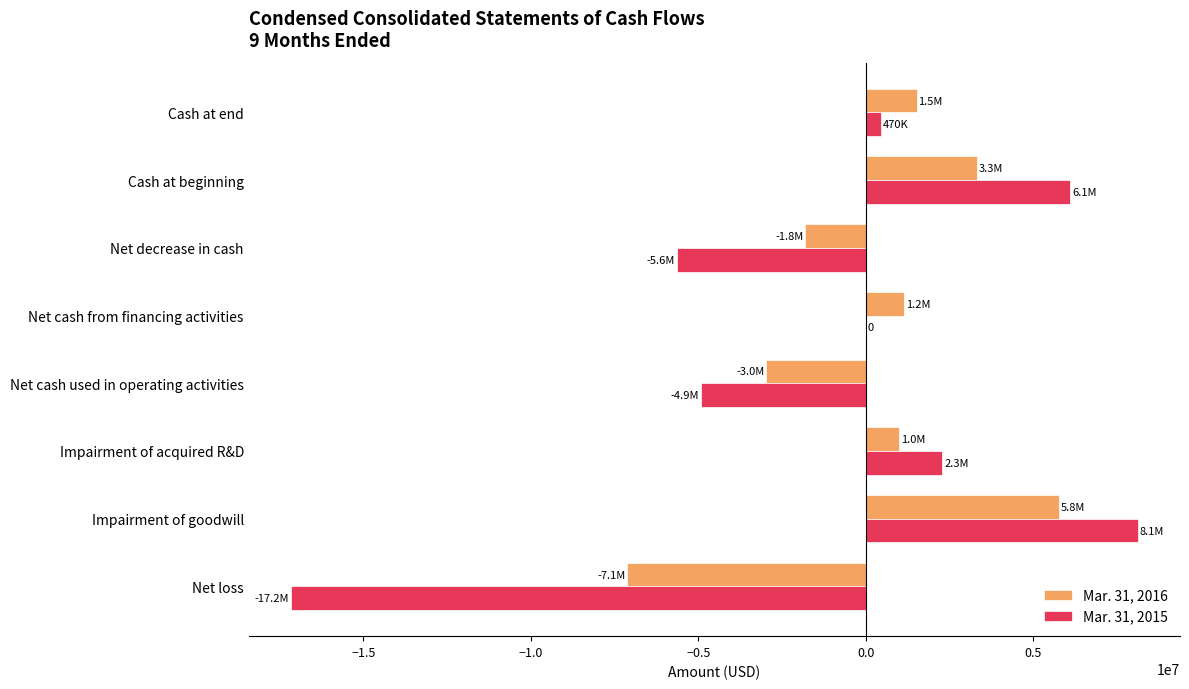

What is the greatest value displayed?

8121966